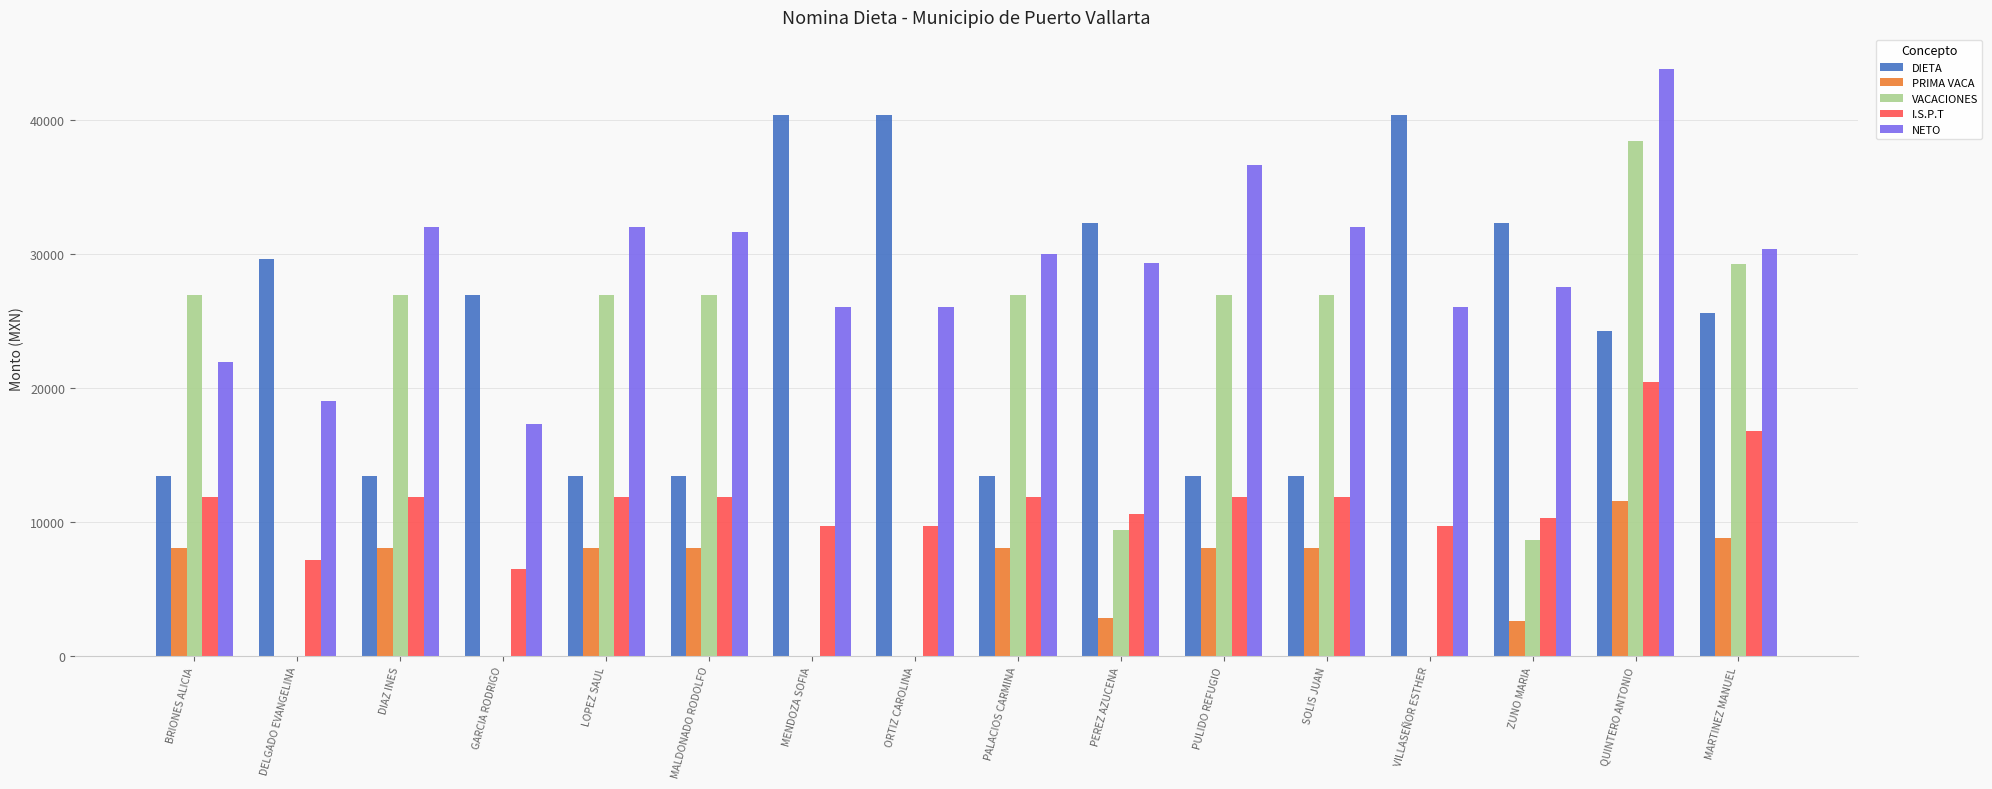

Which category has the highest value across all series?

QUINTERO ANTONIO